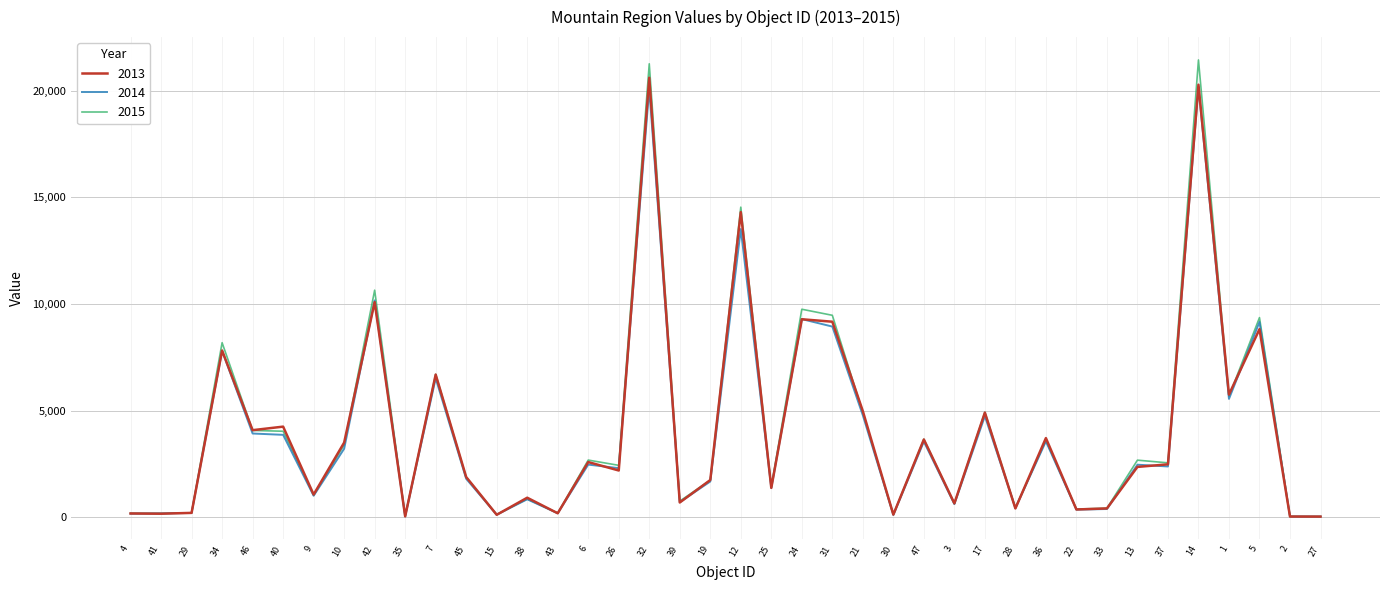

Is the value of 2013 at 39 greater than the value of 2015 at 14?

No